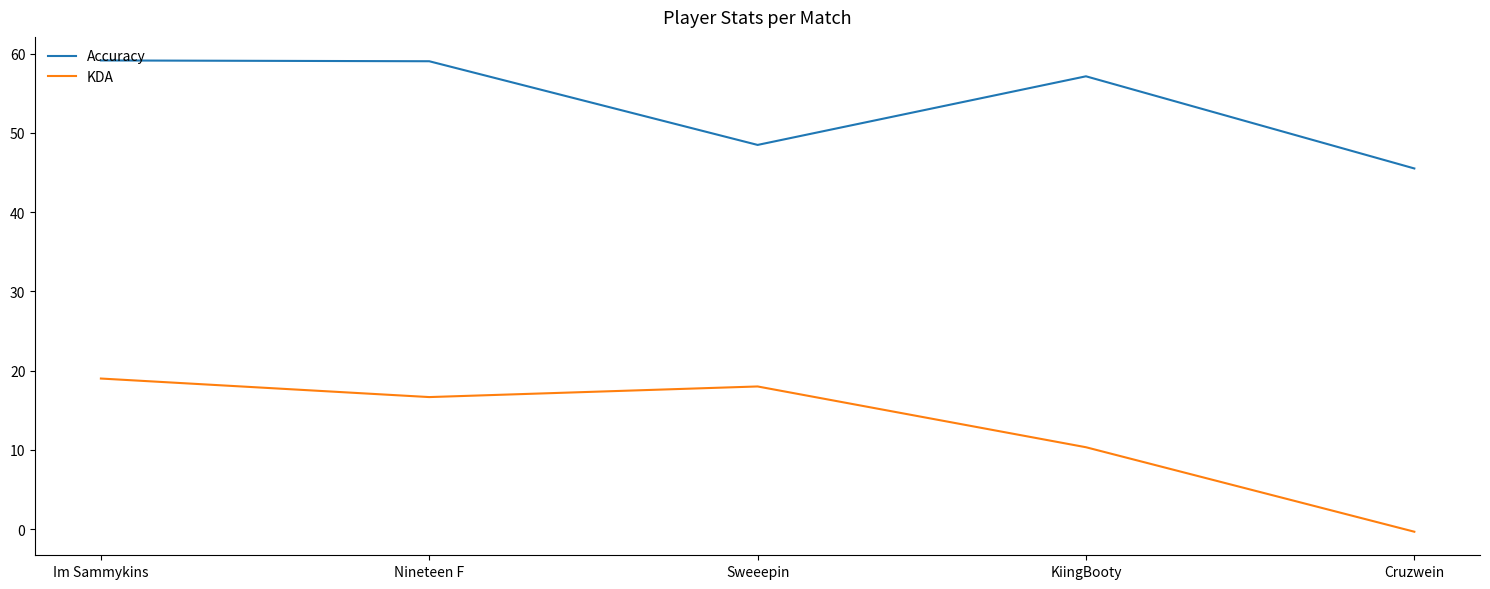

True or false: Accuracy and KDA intersect in this chart.

False